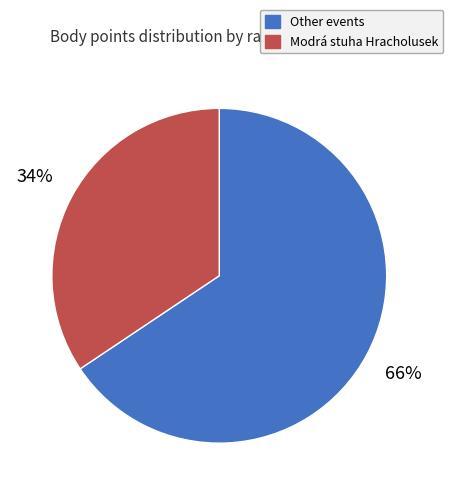

Combined, do Other events and Modrá stuha Hracholusek account for over 50%?

Yes